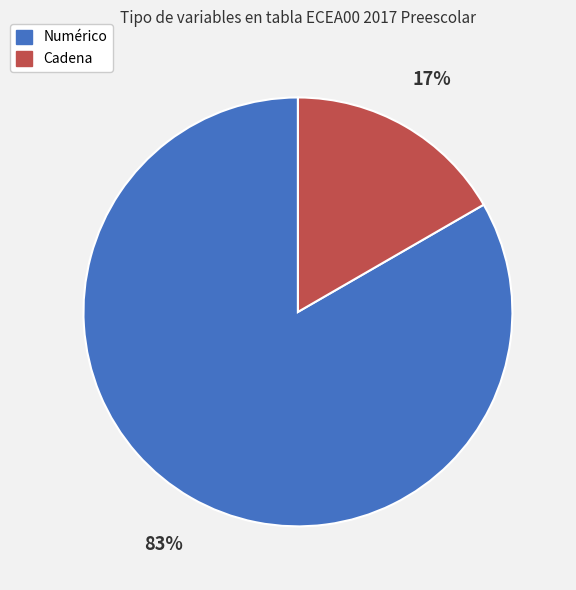

What is the smallest slice in the pie chart?

Cadena